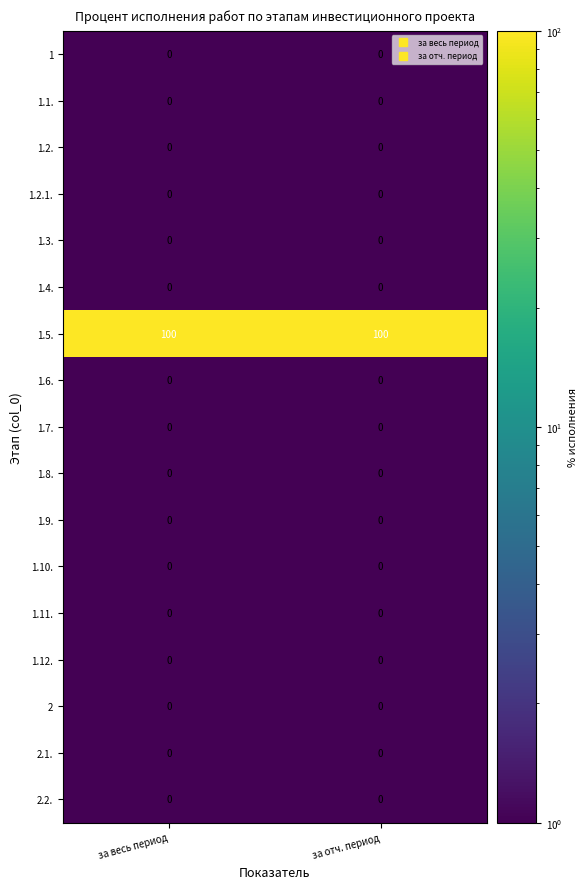

The value of 1.11. at за весь период is 0. True or false?

True